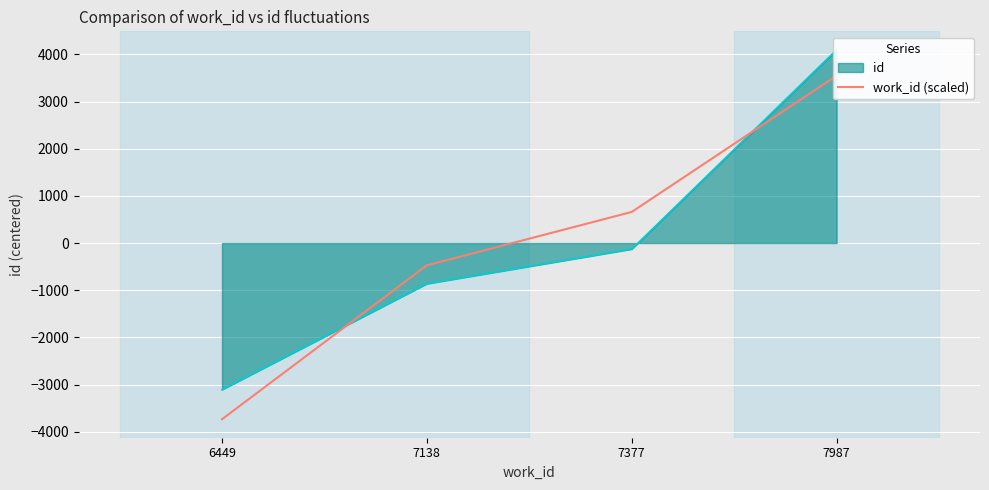

Reading left to right, what are all the values shown in this chart?

-3735.6	-472.4	659.5	3548.5